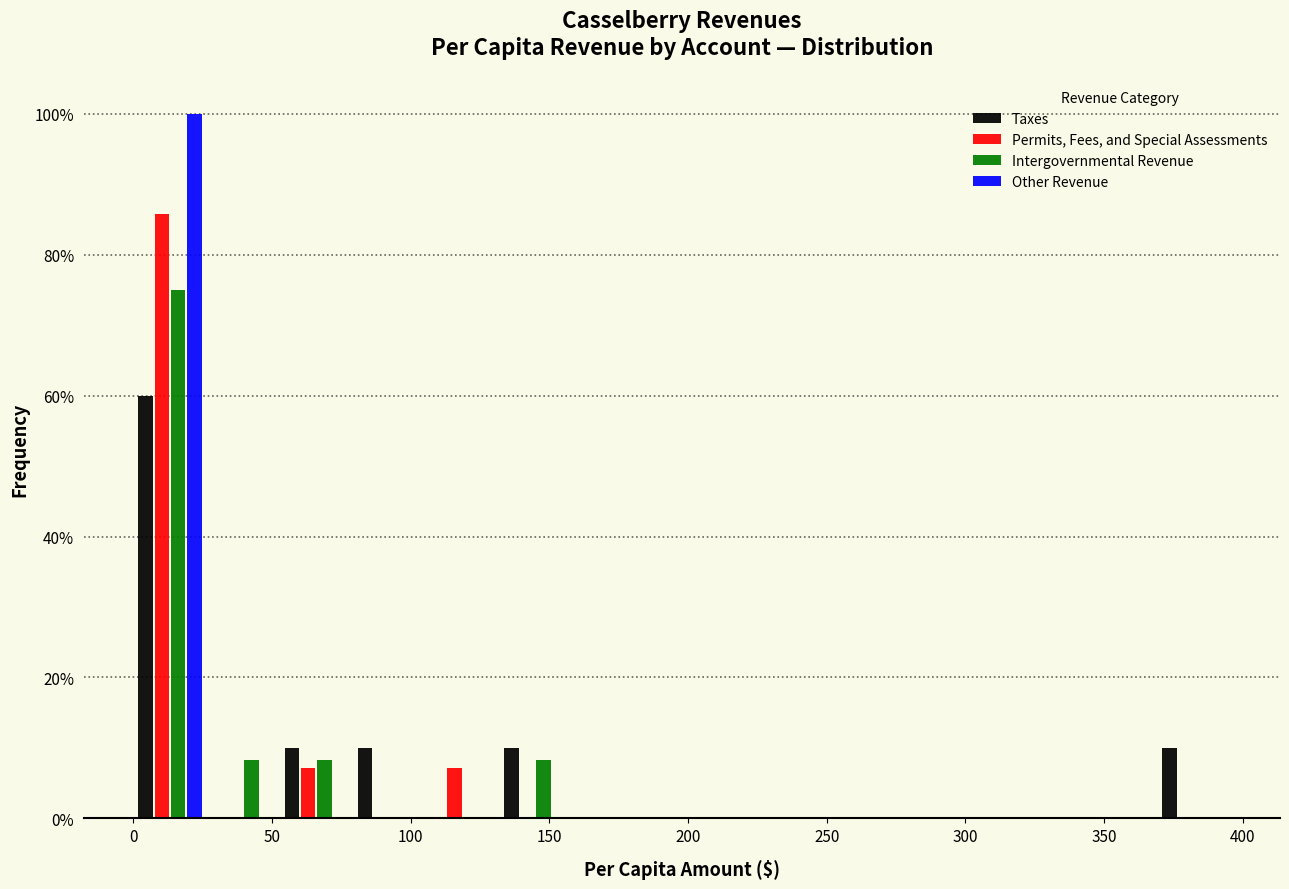

Reading left to right, list every range on the x-axis with the height of the bar of each series over it. Neither the bar edges nor the heights are printed on the chart, so give them approximately, as read against the axes.

0 to 25: Taxes=60	Permits, Fees, and Special Assessments=86	Intergovernmental Revenue=76	Other Revenue=100
25 to 55: Taxes=0	Permits, Fees, and Special Assessments=0	Intergovernmental Revenue=8	Other Revenue=0
55 to 80: Taxes=10	Permits, Fees, and Special Assessments=8	Intergovernmental Revenue=8	Other Revenue=0
80 to 105: Taxes=10	Permits, Fees, and Special Assessments=0	Intergovernmental Revenue=0	Other Revenue=0
105 to 130: Taxes=0	Permits, Fees, and Special Assessments=8	Intergovernmental Revenue=0	Other Revenue=0
130 to 160: Taxes=10	Permits, Fees, and Special Assessments=0	Intergovernmental Revenue=8	Other Revenue=0
160 to 185: Taxes=0	Permits, Fees, and Special Assessments=0	Intergovernmental Revenue=0	Other Revenue=0
185 to 210: Taxes=0	Permits, Fees, and Special Assessments=0	Intergovernmental Revenue=0	Other Revenue=0
210 to 235: Taxes=0	Permits, Fees, and Special Assessments=0	Intergovernmental Revenue=0	Other Revenue=0
235 to 265: Taxes=0	Permits, Fees, and Special Assessments=0	Intergovernmental Revenue=0	Other Revenue=0
265 to 290: Taxes=0	Permits, Fees, and Special Assessments=0	Intergovernmental Revenue=0	Other Revenue=0
290 to 315: Taxes=0	Permits, Fees, and Special Assessments=0	Intergovernmental Revenue=0	Other Revenue=0
315 to 345: Taxes=0	Permits, Fees, and Special Assessments=0	Intergovernmental Revenue=0	Other Revenue=0
345 to 370: Taxes=0	Permits, Fees, and Special Assessments=0	Intergovernmental Revenue=0	Other Revenue=0
370 to 395: Taxes=10	Permits, Fees, and Special Assessments=0	Intergovernmental Revenue=0	Other Revenue=0